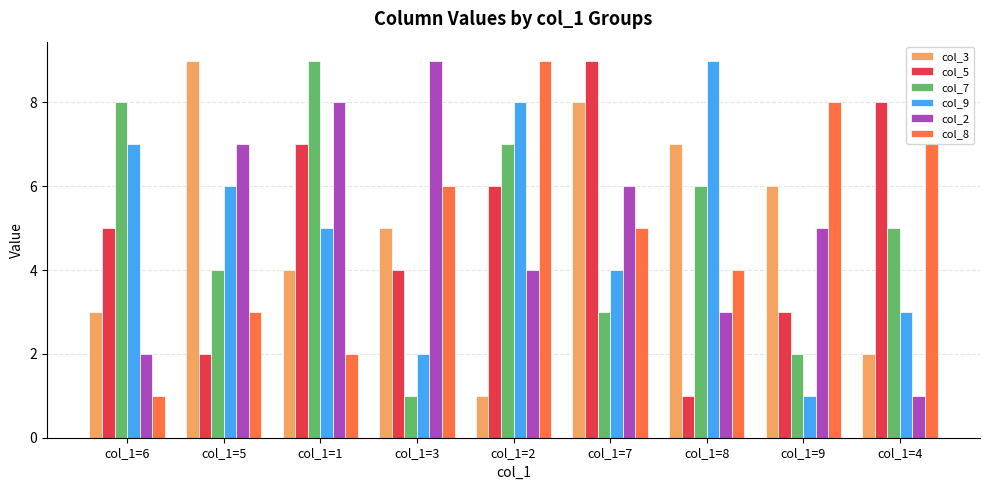

Reading left to right, extract all data points from this chart.

col_3: 3	9	4	5	1	8	7	6	2
col_5: 5	2	7	4	6	9	1	3	8
col_7: 8	4	9	1	7	3	6	2	5
col_9: 7	6	5	2	8	4	9	1	3
col_2: 2	7	8	9	4	6	3	5	1
col_8: 1	3	2	6	9	5	4	8	7